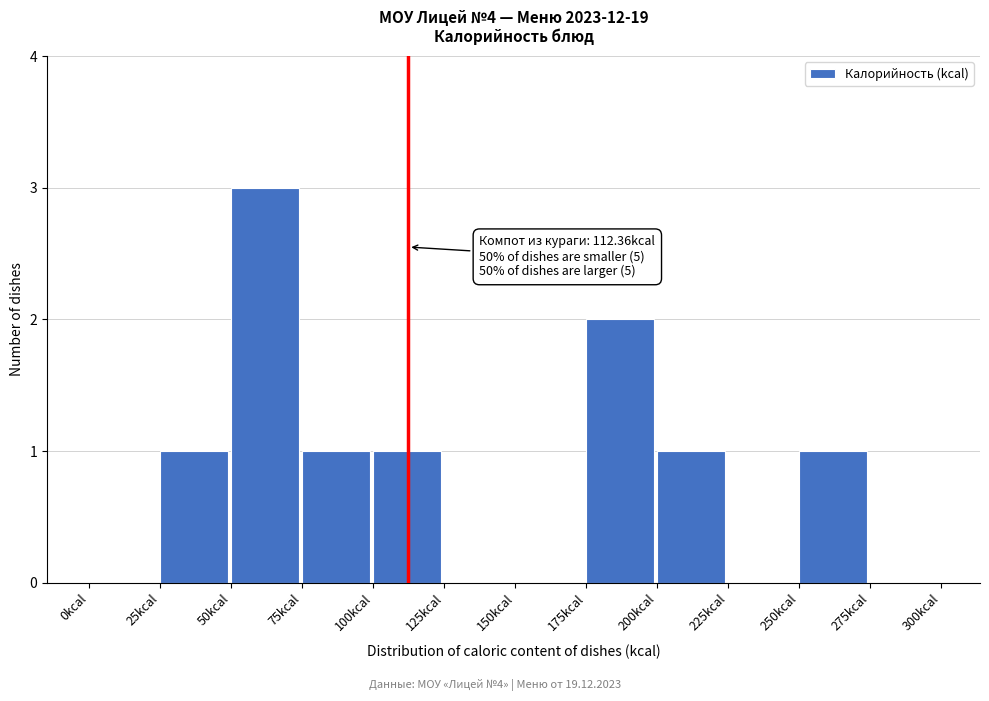

Which range on the x-axis has the tallest bar?

50 to 75